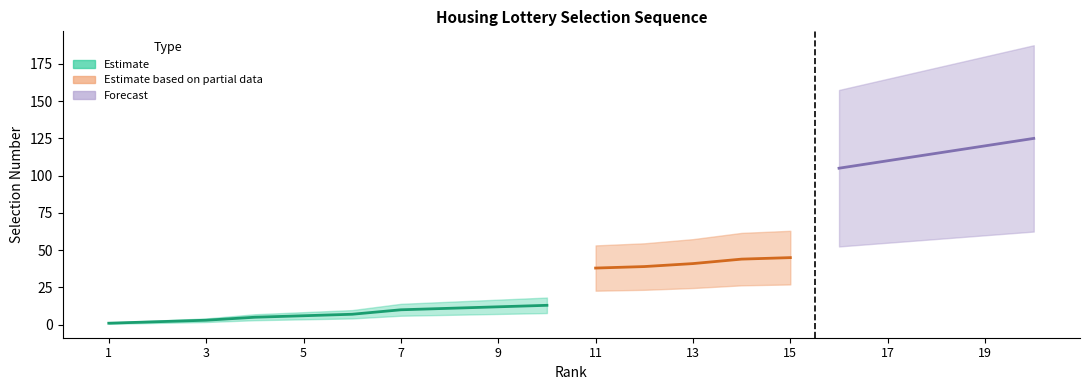

At which category does the chart reach its peak across all series?

20